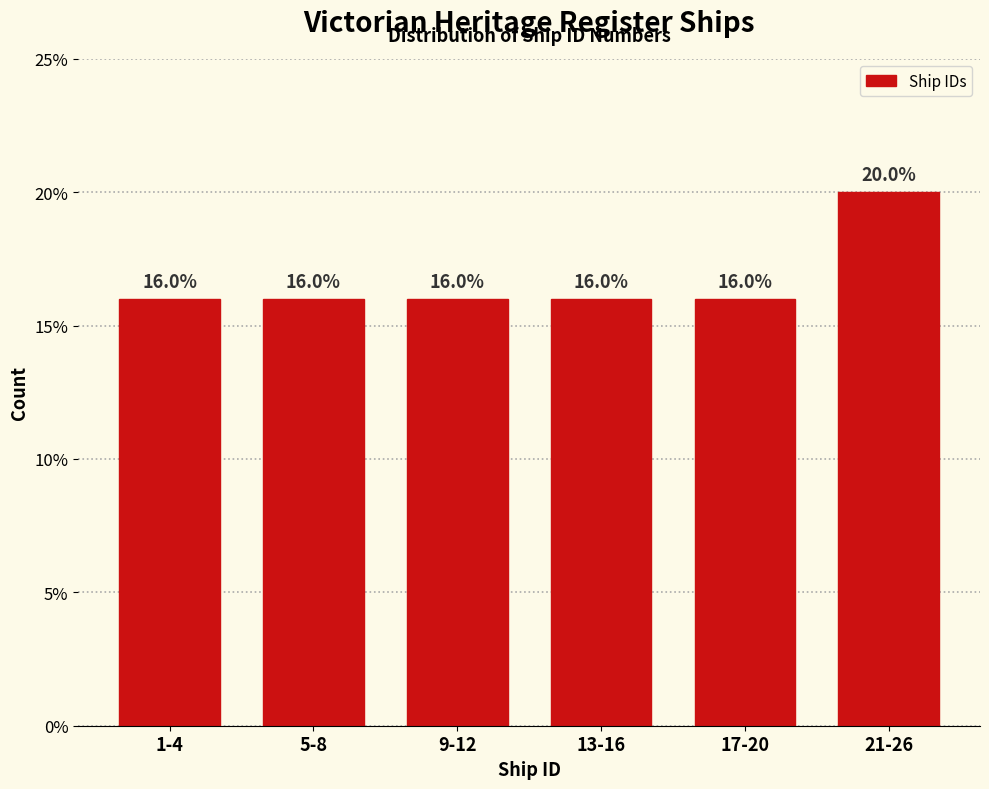

Reading right to left, transcribe all the data shown in this chart.

21-26=20	17-20=16	13-16=16	9-12=16	5-8=16	1-4=16